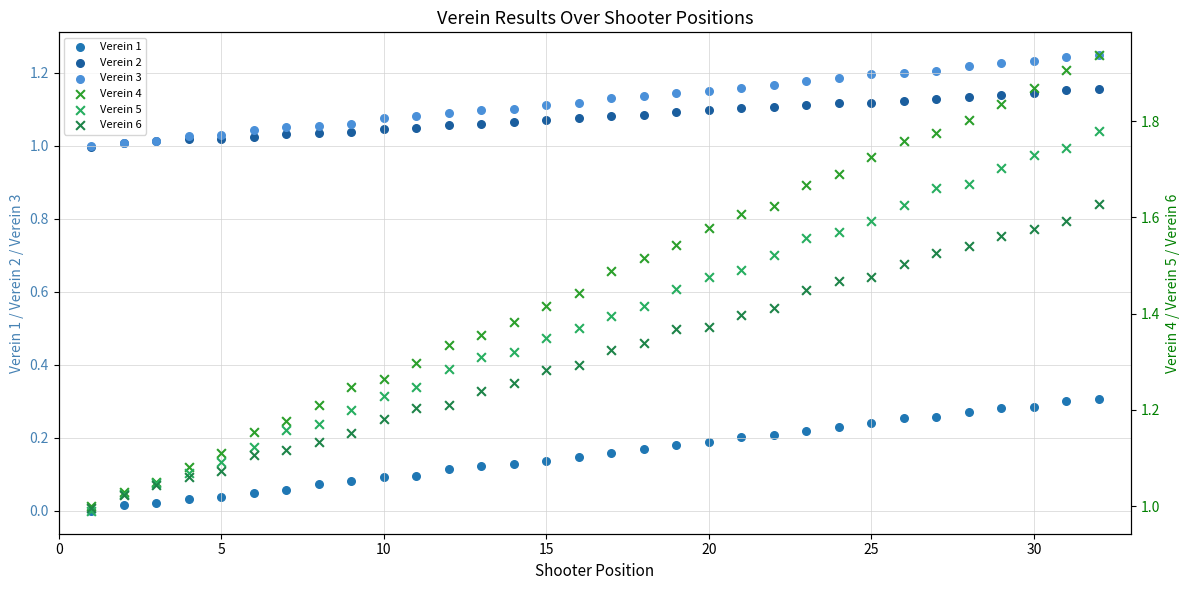

Which series contains the lowest Y value?

Verein 1